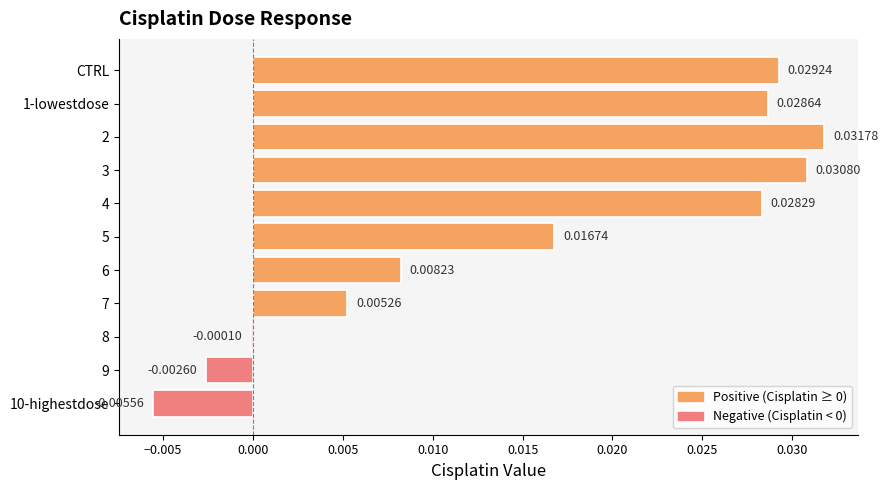

How many categories are shown in the chart?

11